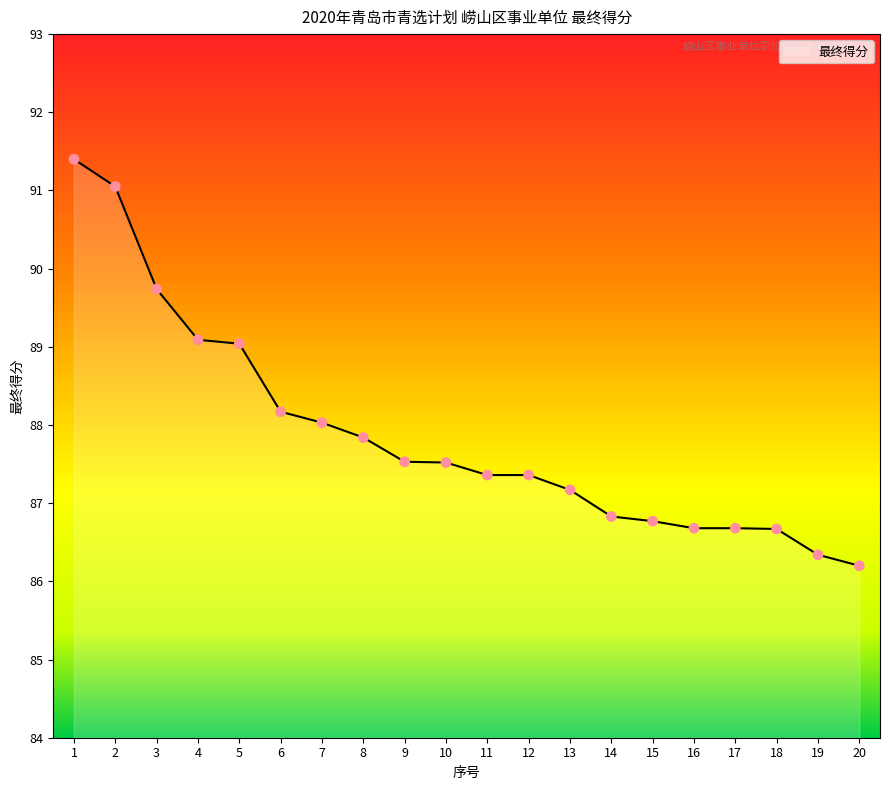

Approximately how many times larger is the value at 6 compared to 14?

1.0